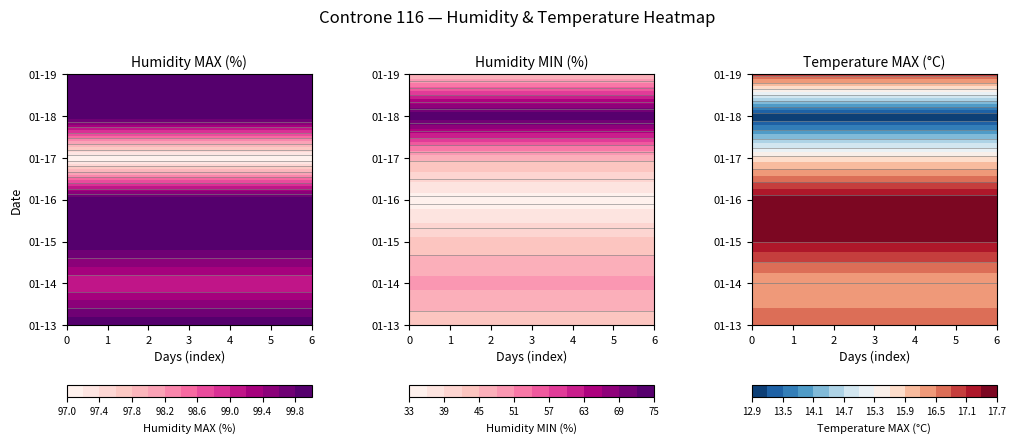

Reading left to right, list all the values displayed in this chart.

2020-01-13: 100.0	43.0	16.7
2020-01-14: 99.0	49.0	16.2
2020-01-15: 100.0	43.0	17.4
2020-01-16: 100.0	34.0	17.6
2020-01-17: 97.0	46.0	15.7
2020-01-18: 100.0	75.0	12.9
2020-01-19: 100.0	45.0	17.0